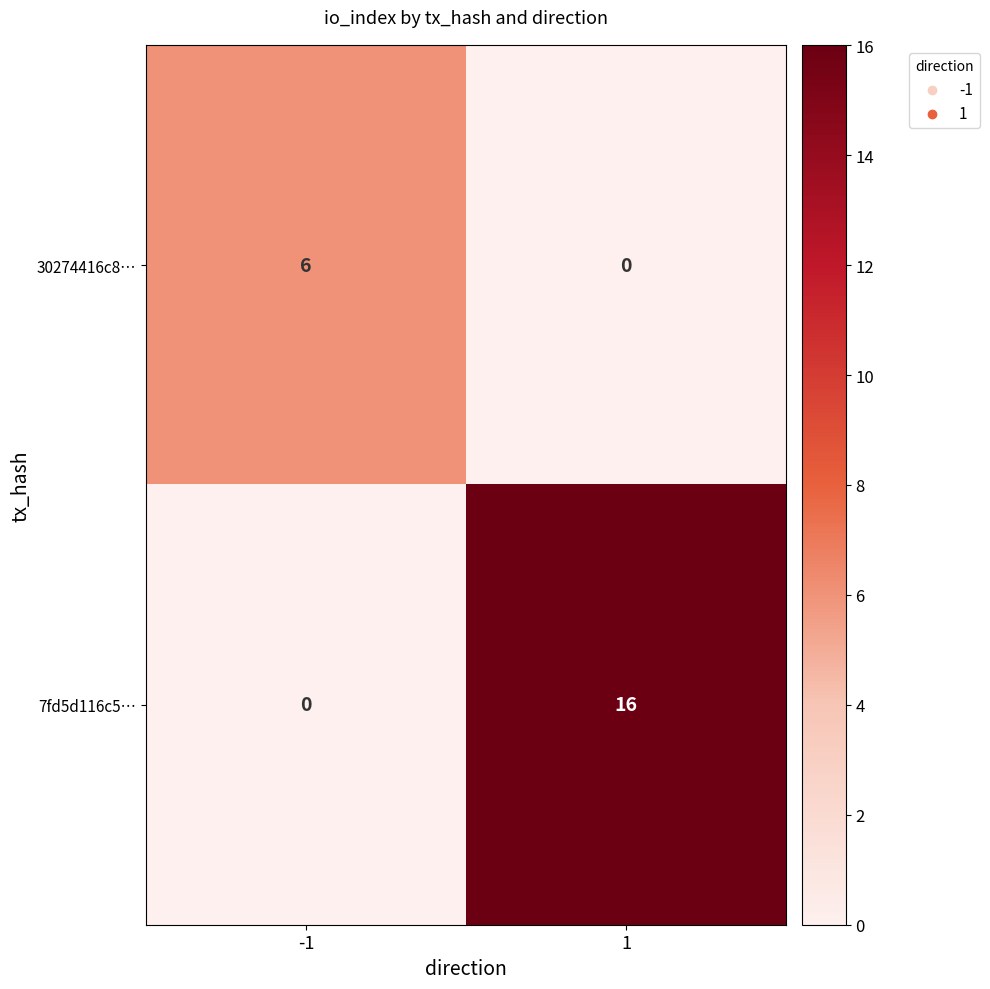

Is it true that 7fd5d116c5… equals 16 at 1?

True